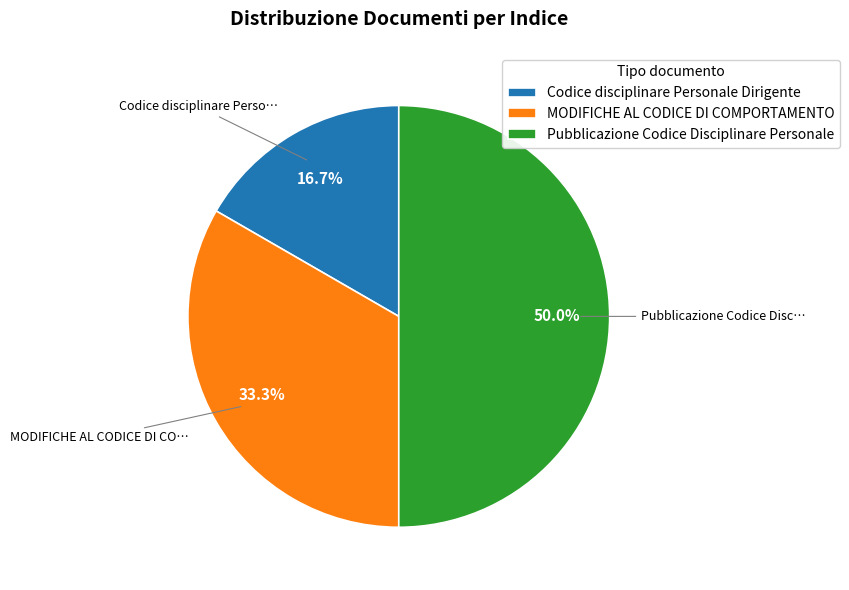

To the nearest percent, what is the difference between the Codice disciplinare Personale Dirigente and MODIFICHE AL CODICE DI COMPORTAMENTO slice percentages?

17%